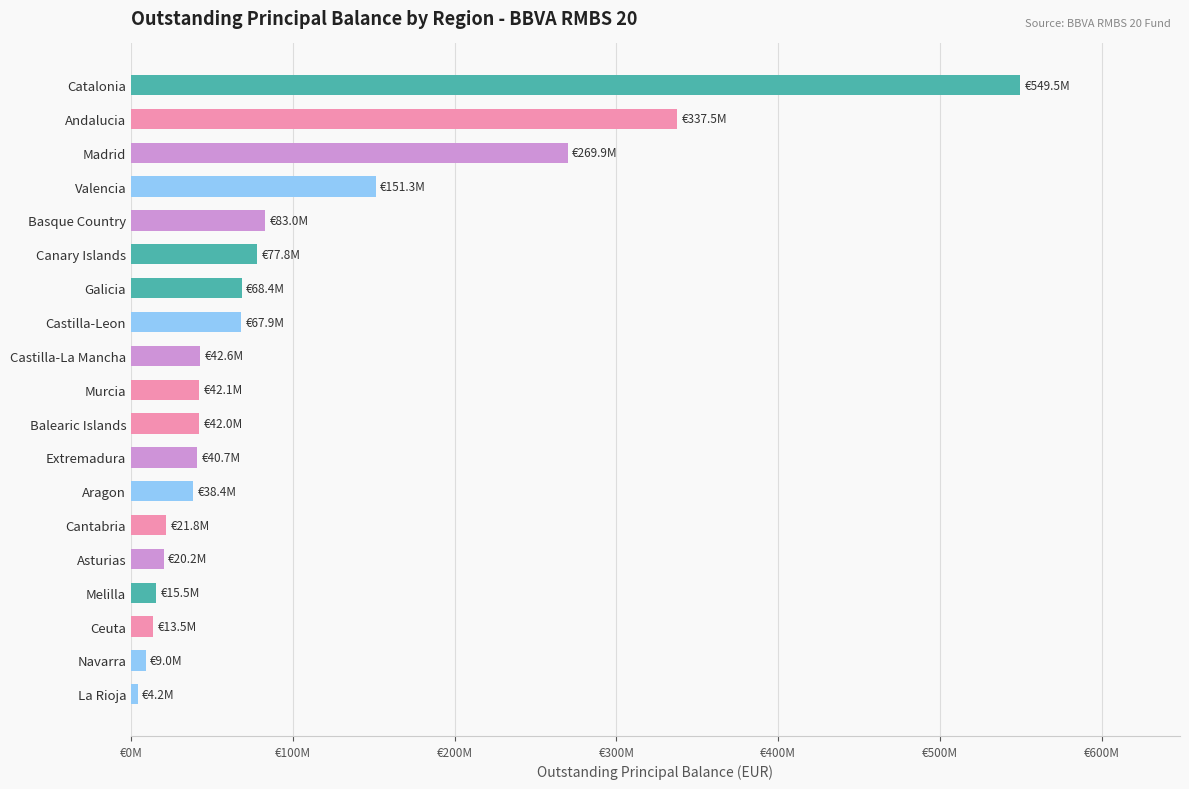

How many data points are above 42116266?

10